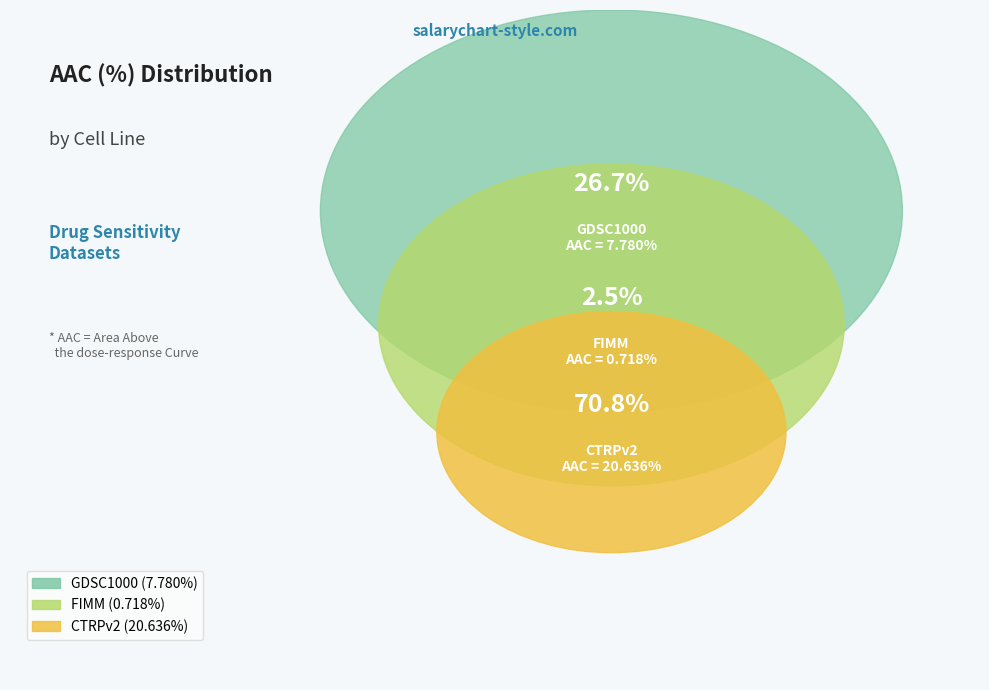

Which slice is the smallest?

FIMM